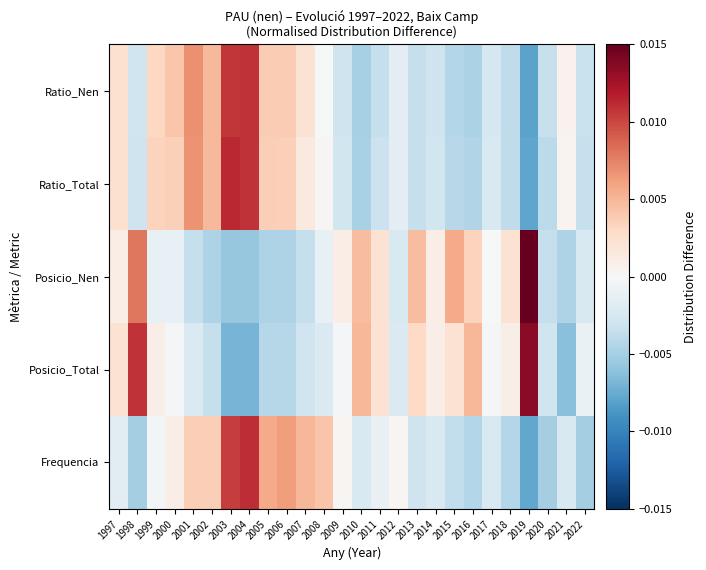

Which series has the largest range (max minus min)?

Posicio_Nen